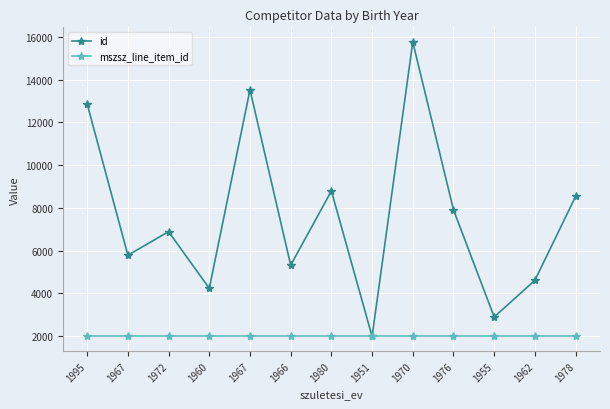

True or false: id and mszsz_line_item_id intersect in this chart.

False